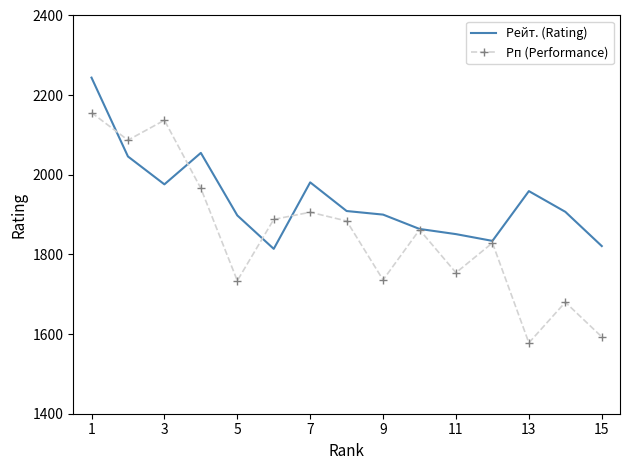

Which series has the largest range (max minus min)?

Рп (Performance)